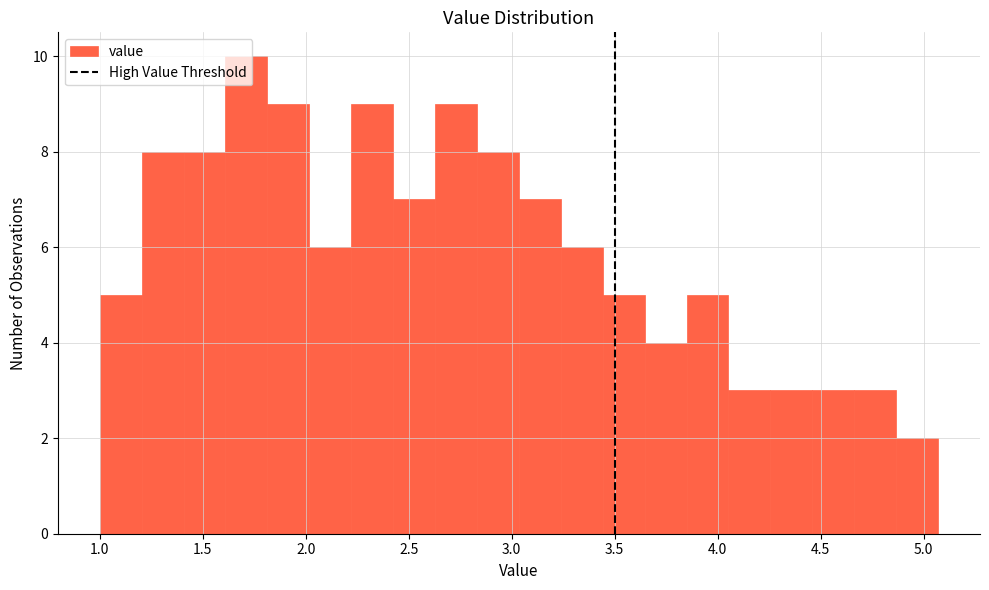

Over which range of the x-axis is the bar tallest?

1.60 to 1.80